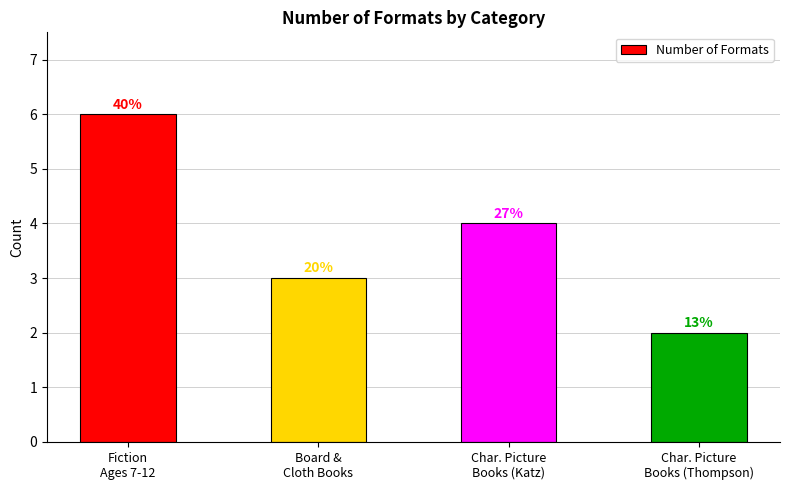

List the labels in order of value, smallest first.

Char. Picture
Books (Thompson), Board &
Cloth Books, Char. Picture
Books (Katz), Fiction
Ages 7-12